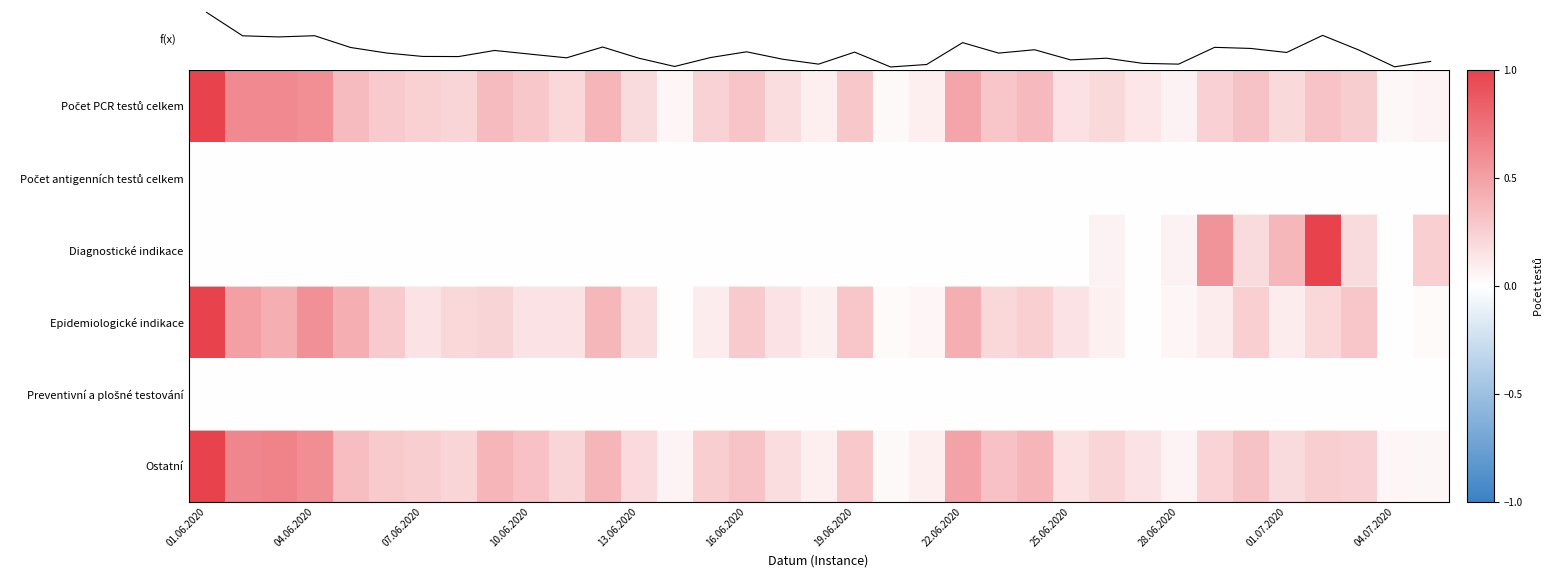

True or false: Počet antigenních testů celkem has a value of 0.0 at 19.06.2020.

True